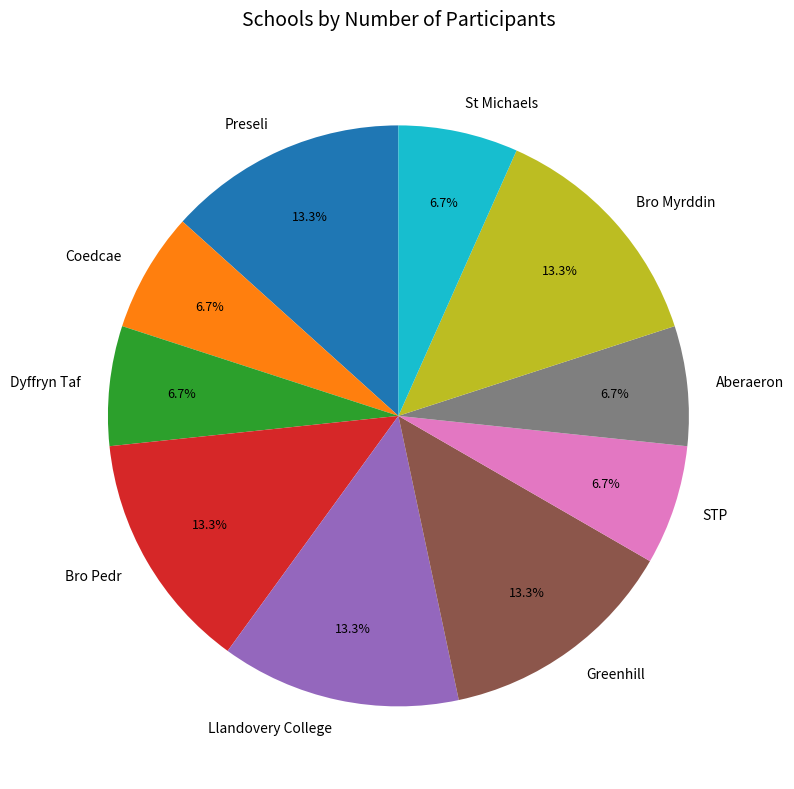

What percentage is the Preseli slice, to the nearest percent?

13%